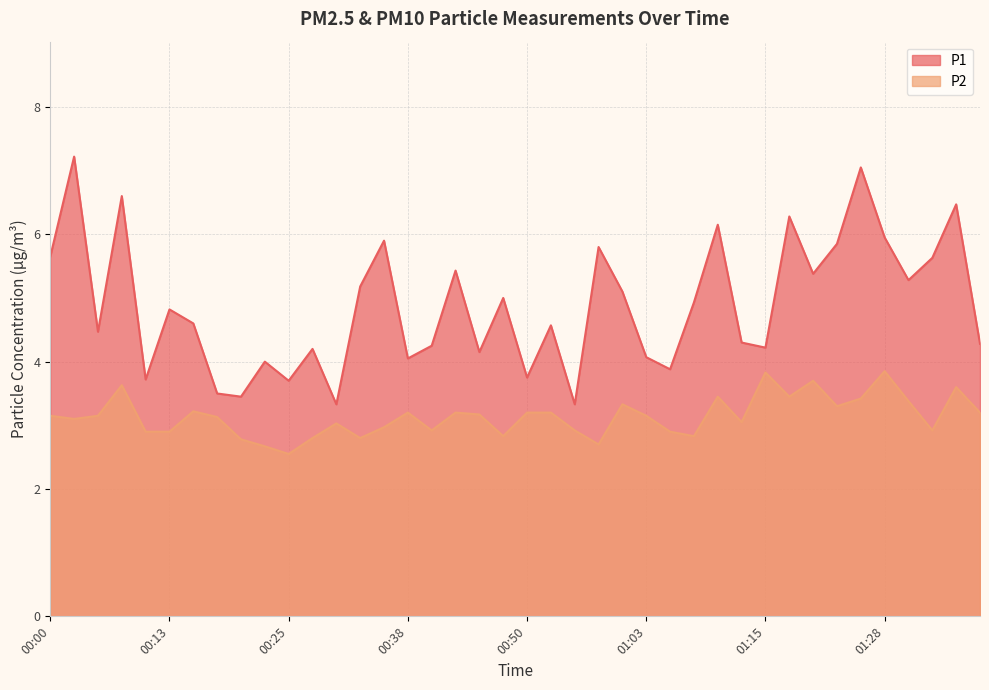

What is the label of the 27th point from the left?

01:05